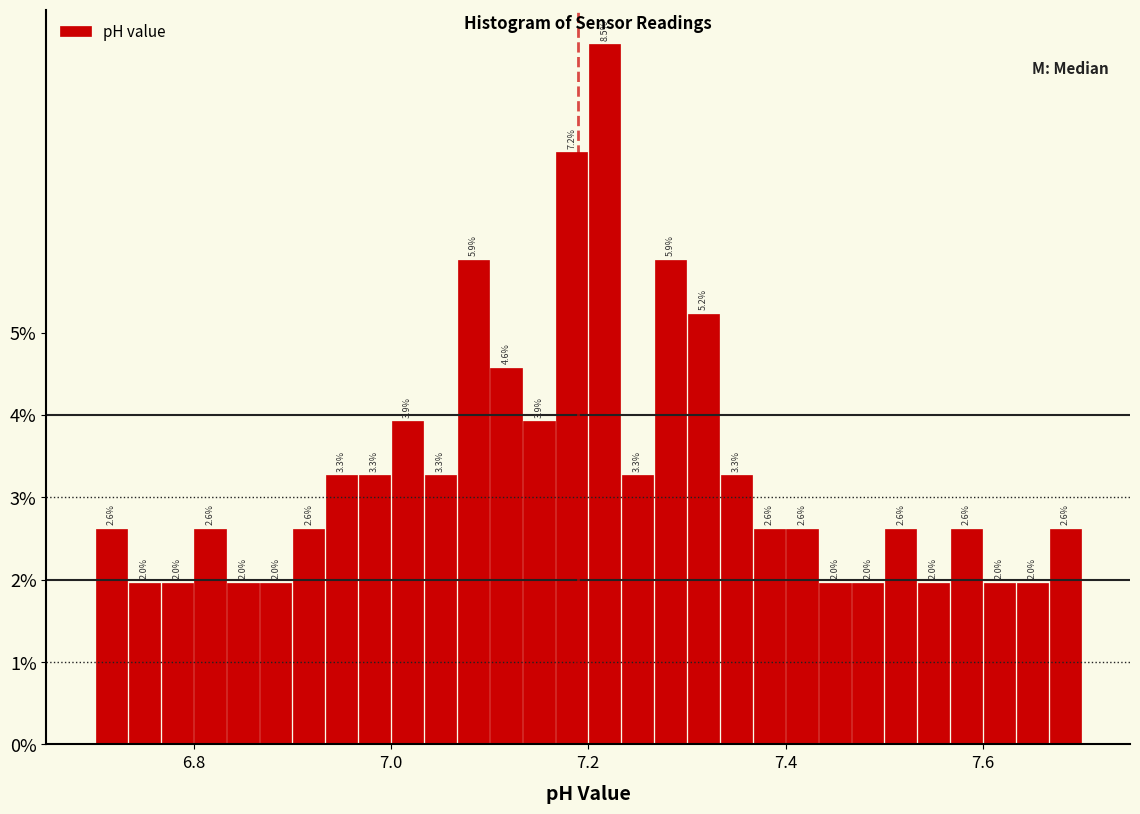

Around what value on the x-axis is the tallest bar? Give the approximate position of its centre, as read against the axis.

7.22